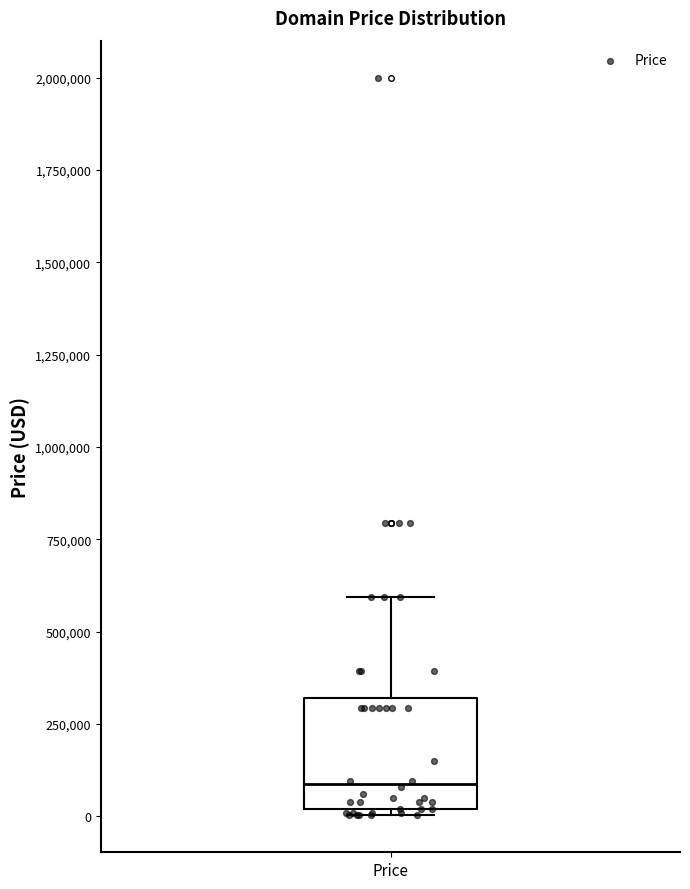

Read this box plot against the y-axis: the position of the median line, the range covered by the box, and the ends of both whiskers. The values are not printed on the chart, so give them approximately, as read against the axis.

median 100000, box 0 to 300000, whiskers 0 (just below the box's lower edge) to 600000